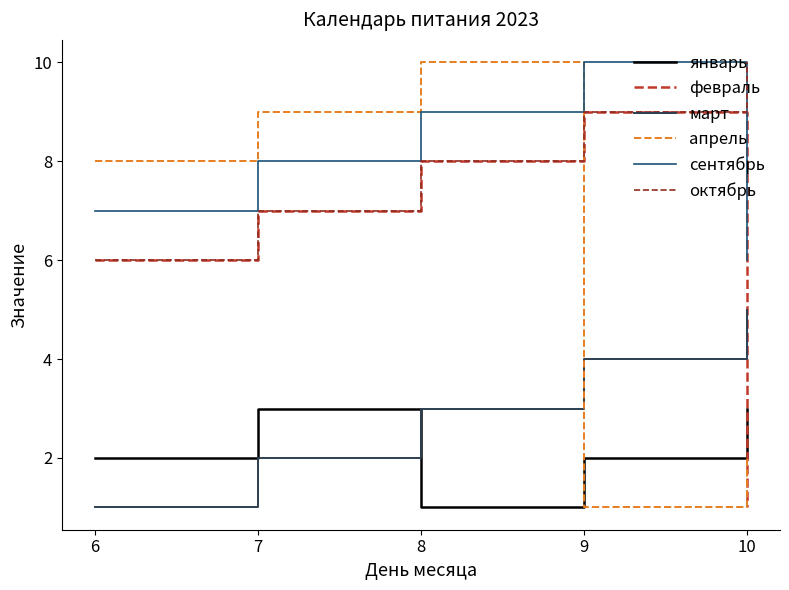

Rank the categories by февраль value from highest to lowest.

9, 8, 7, 6, 10